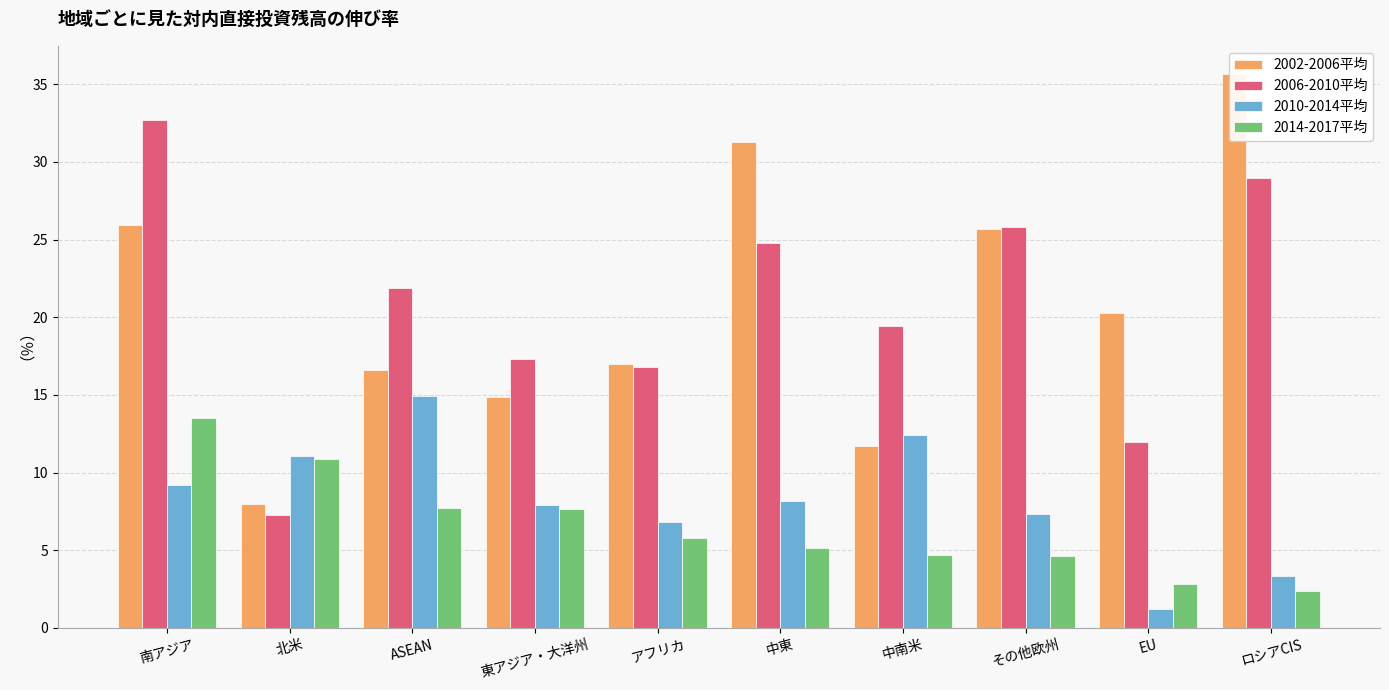

How many bars are there in total?

40